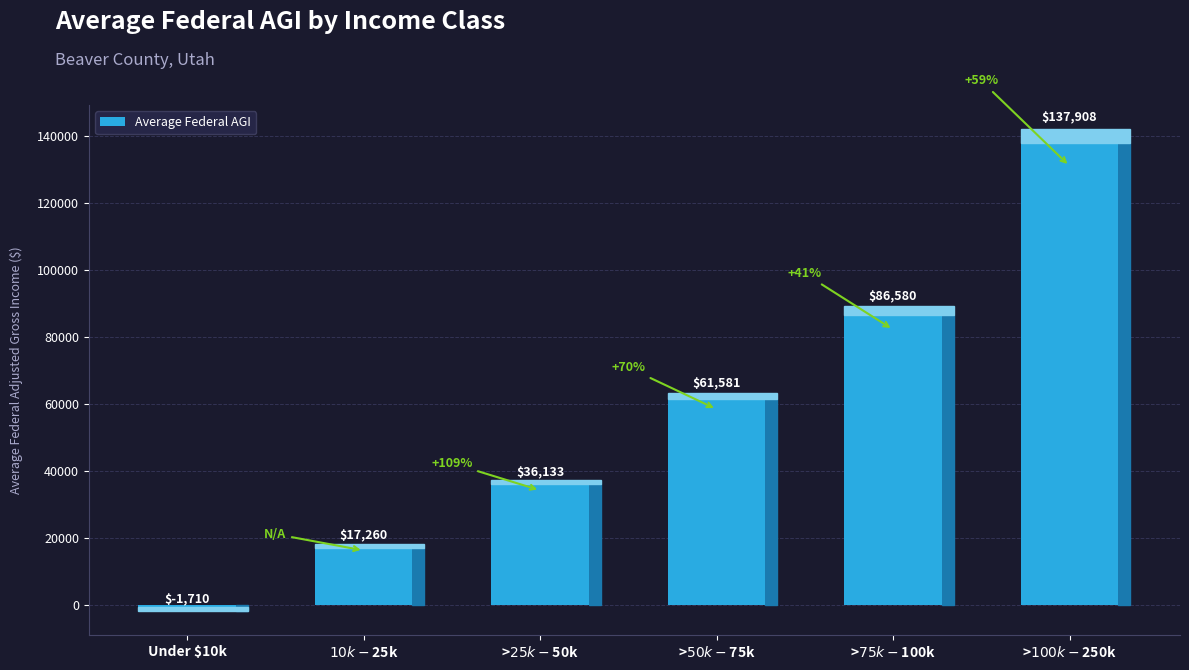

At which label is the value closest to 68098?

>$50k - $75k